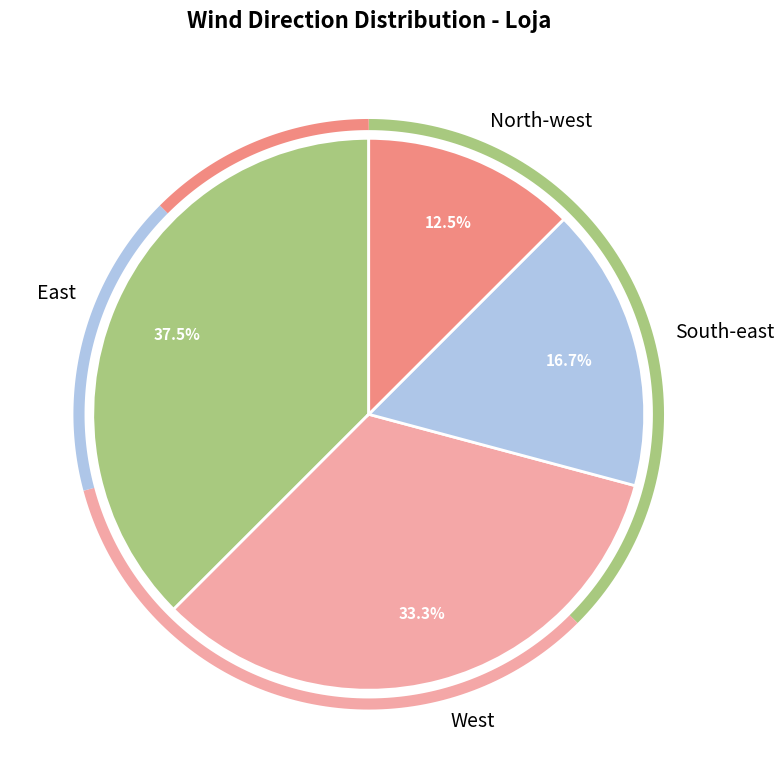

Approximately how many times larger is the value at South-east compared to North-west?

1.3